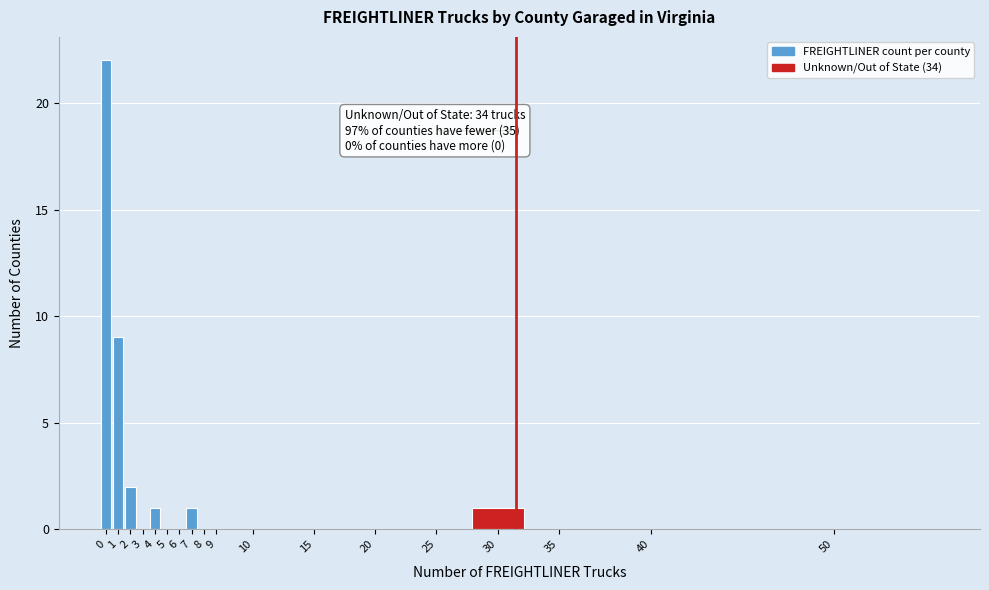

Reading left to right, transcribe all the data shown in this chart.

0=22	1=9	2=2	3=0	4=1	5=0	6=0	7=1	8=0	9=0	10=0	15=0	20=0	25=0	30=1	35=0	40=0	50=0